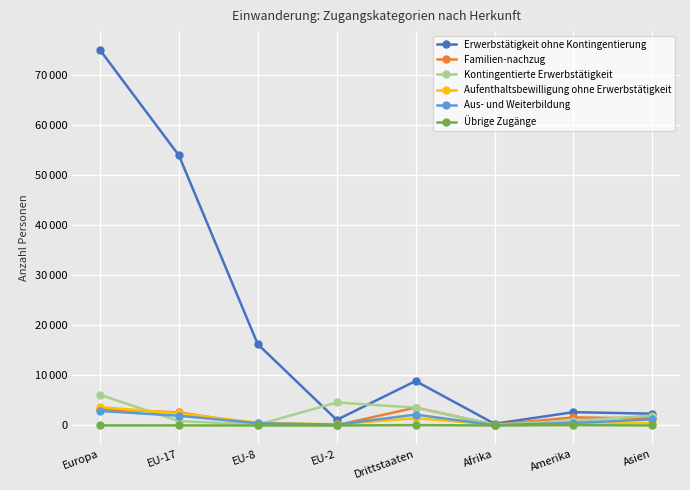

Which series has the largest range (max minus min)?

Erwerbstätigkeit ohne Kontingentierung